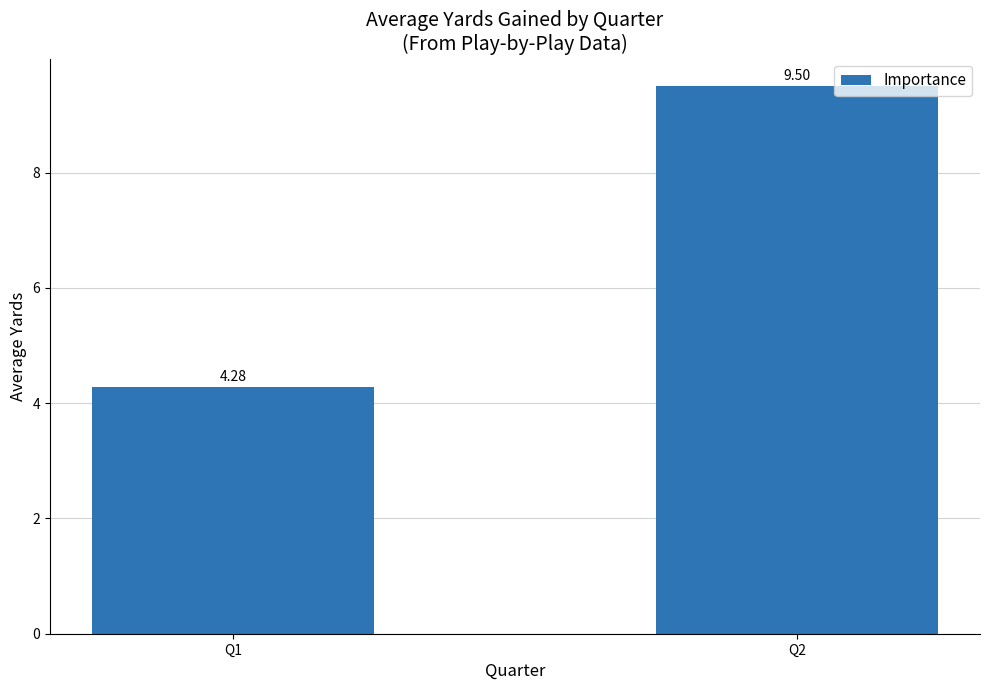

The chart shows a value of 2.6 at Q1. True or false?

False